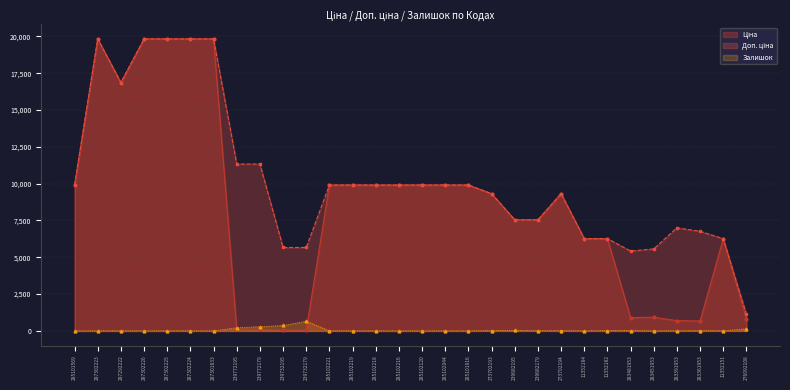

What is the total value across all series at 287302224?

39665.1